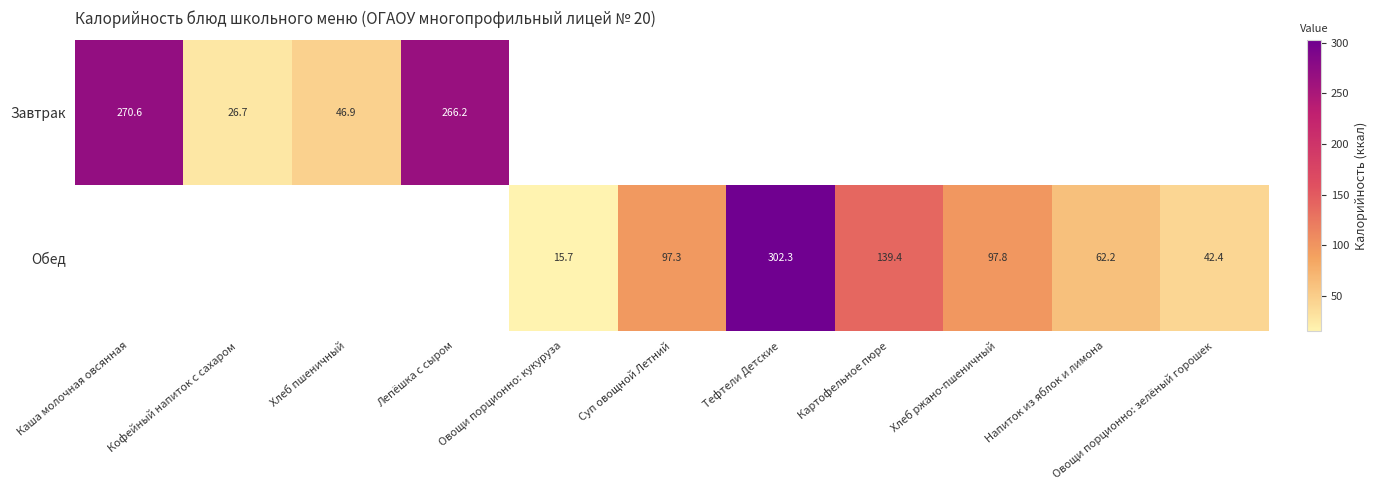

Is it true that Завтрак equals 165.1 at Лепёшка с сыром?

False